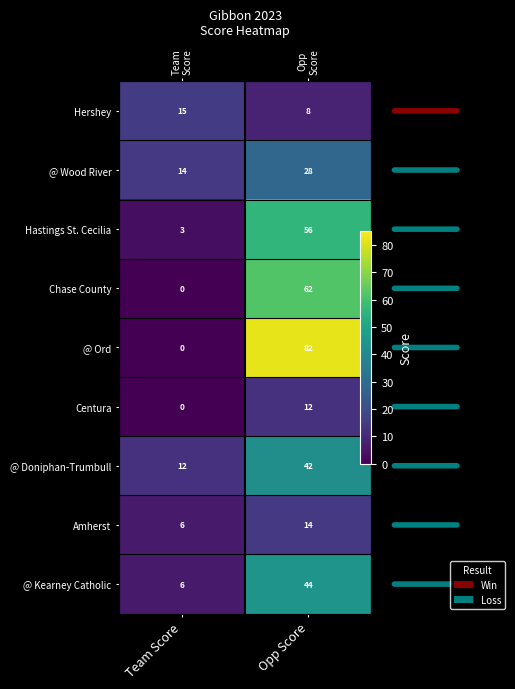

At which label is Centura closest to 6?

Team Score